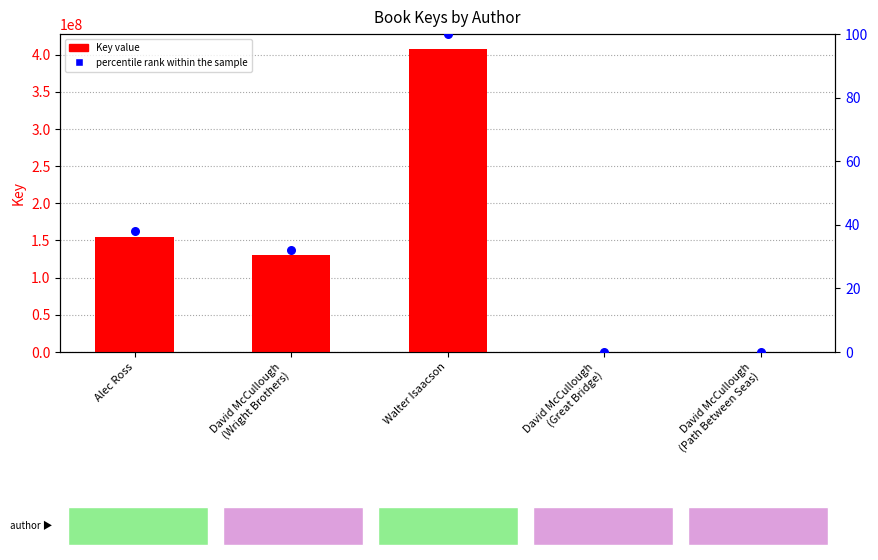

Is the value of percentile rank within the sample at David McCullough
(Wright Brothers) greater than the value of Key at David McCullough
(Great Bridge)?

No